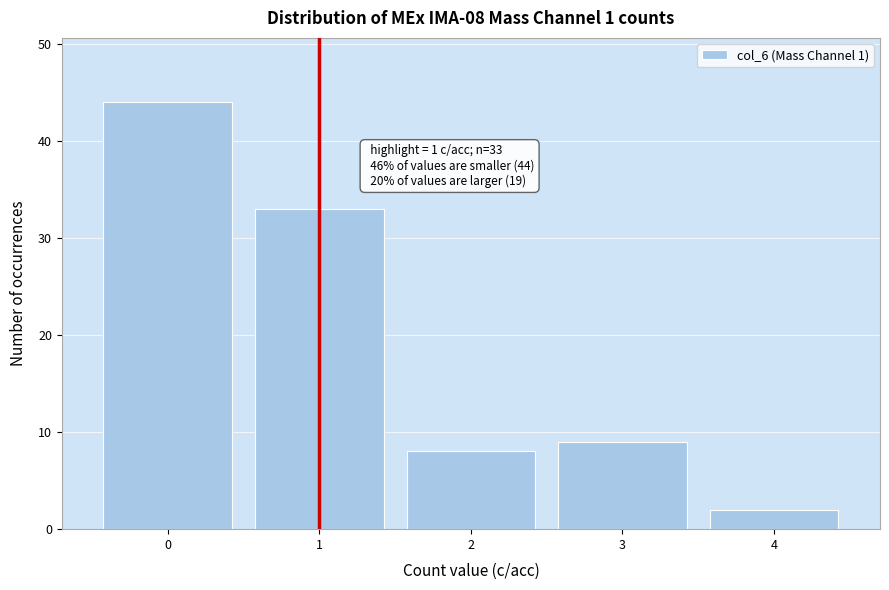

Which range on the x-axis has the tallest bar?

-0.5 to 0.5